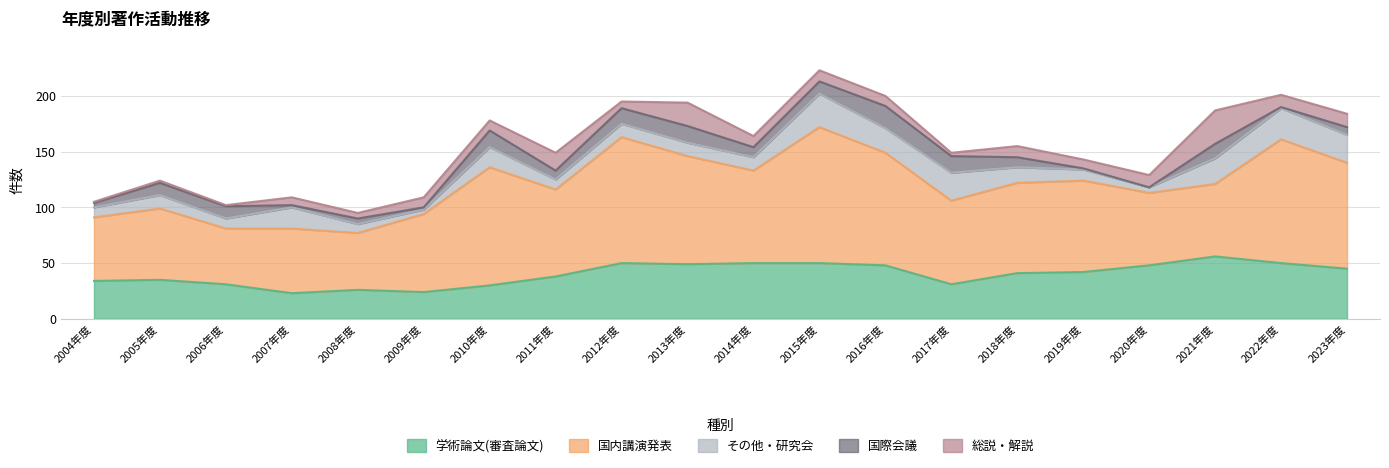

The value of 学術論文(審査論文) at 2005年度 is 35. True or false?

True